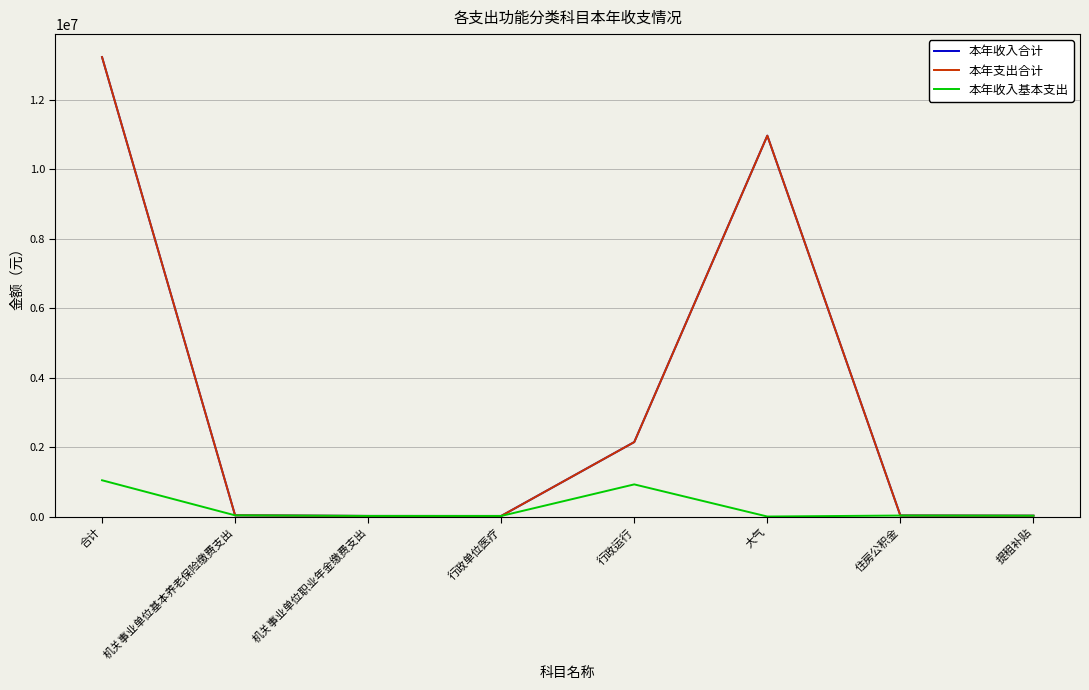

Does the chart have visible grid lines?

Yes